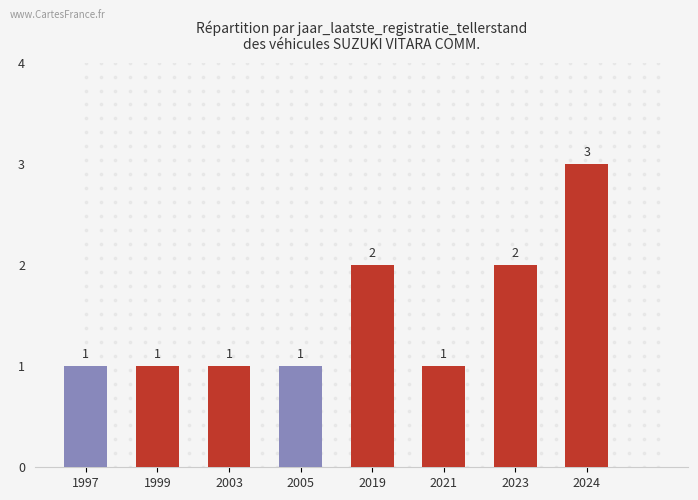

Which has a higher value, 1997 or 2021?

1997